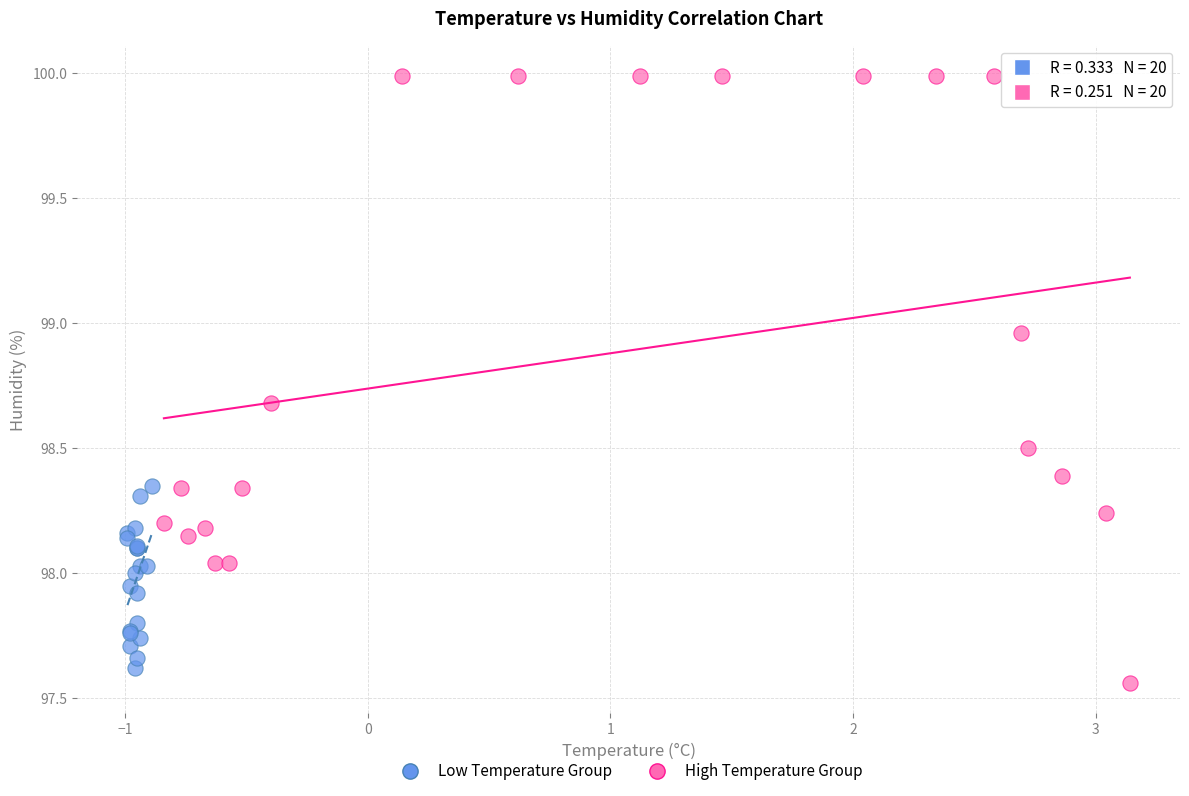

Which series contains the highest Y value?

High Temperature Group